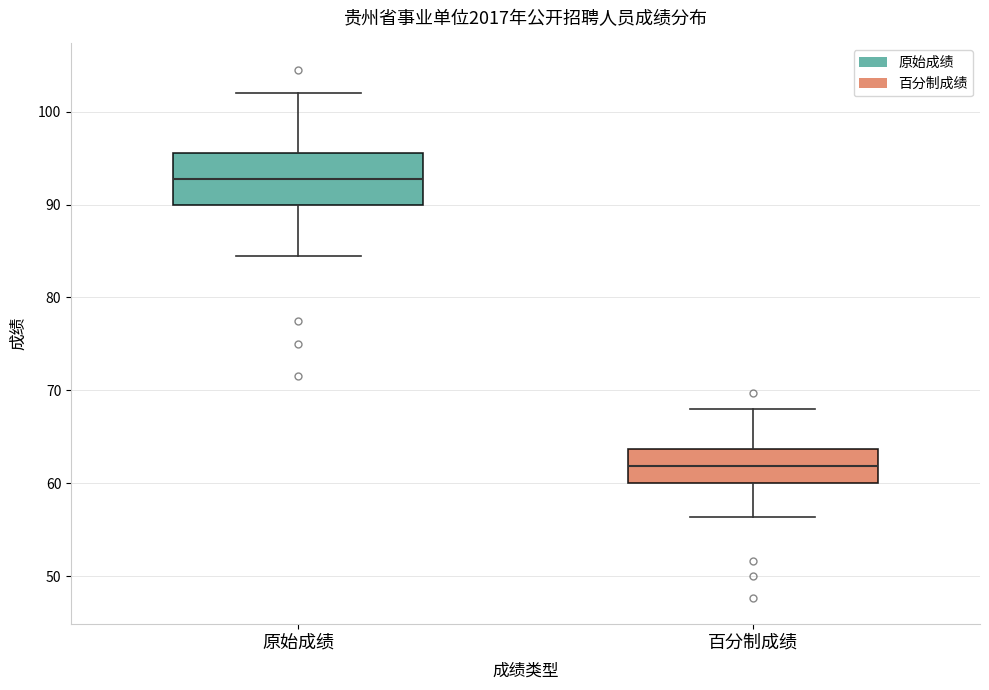

Reading left to right, read every box against the y-axis: the position of its median line, the range the box covers, and the ends of its whiskers. The values are not printed on the chart, so give them approximately, as read against the axis.

原始成绩: median 93, box 90 to 96, whiskers 85 to 102
百分制成绩: median 62, box 60 to 64, whiskers 56 to 68